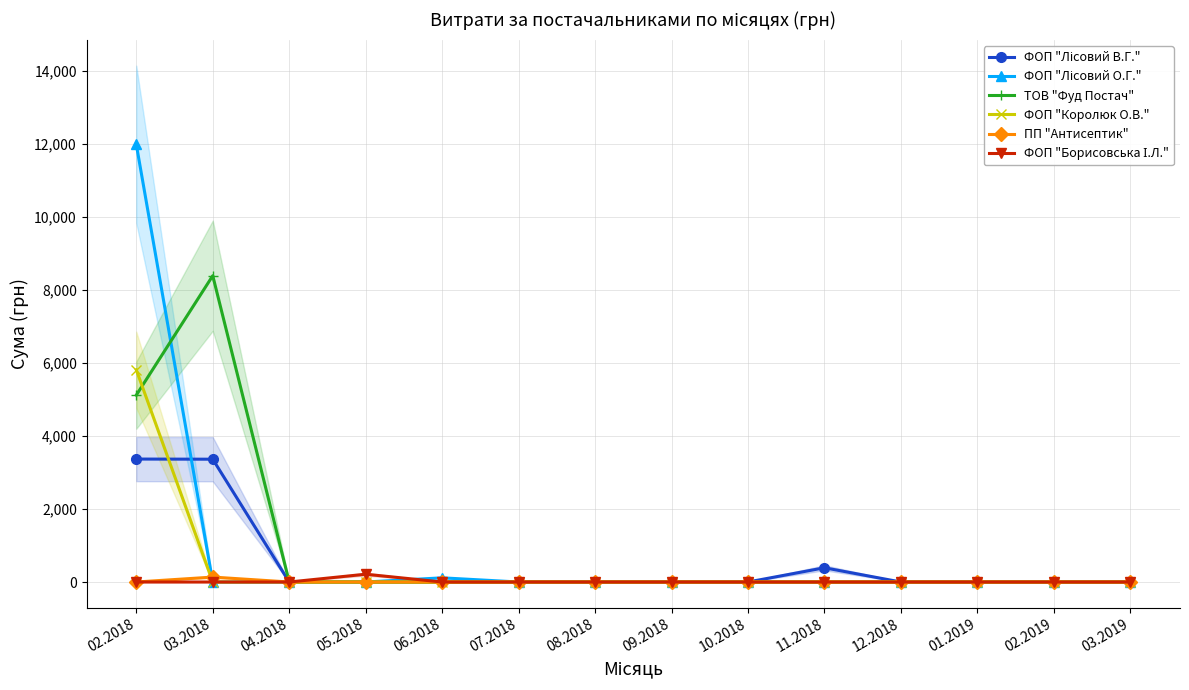

Reading left to right, what are all the values shown in this chart?

ФОП "Лісовий В.Г.": 3368.0	3364.0	0.0	0.0	0.0	0.0	0.0	0.0	0.0	390.0	0.0	0.0	0.0	0.0
ФОП "Лісовий О.Г.": 11987.3	0.0	0.0	0.0	114.9	0.0	0.0	0.0	0.0	0.0	0.0	0.0	0.0	0.0
ТОВ "Фуд Постач": 5118.3	8390.4	0.0	0.0	0.0	0.0	0.0	0.0	0.0	0.0	0.0	0.0	0.0	0.0
ФОП "Королюк О.В.": 5812.8	0.0	0.0	0.0	0.0	0.0	0.0	0.0	0.0	0.0	0.0	0.0	0.0	0.0
ПП "Антисептик": 0.0	135.0	0.0	0.0	0.0	0.0	0.0	0.0	0.0	0.0	0.0	0.0	0.0	0.0
ФОП "Борисовська І.Л.": 0.0	0.0	0.0	213.6	0.0	0.0	0.0	0.0	0.0	0.0	0.0	0.0	0.0	0.0